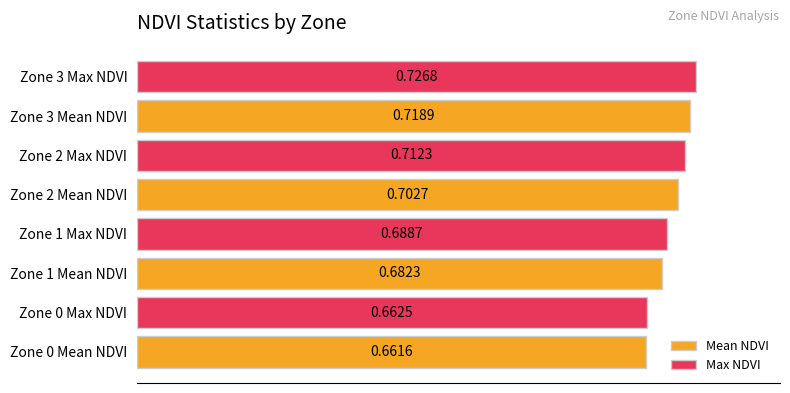

List the series in order of their peak value, lowest first.

Mean NDVI, Max NDVI